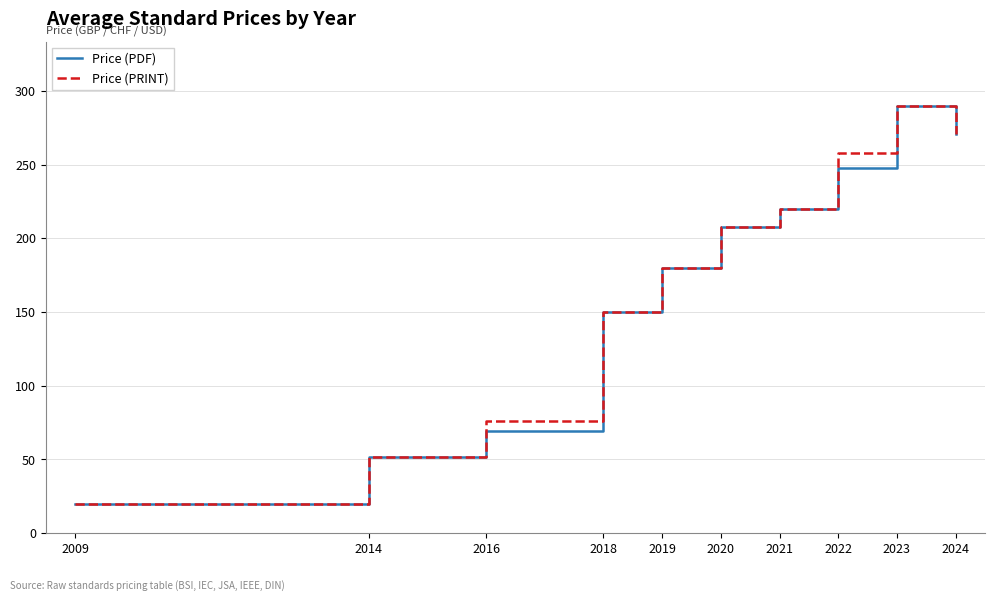

What is the spread (max minus min) of values at 2022?

10